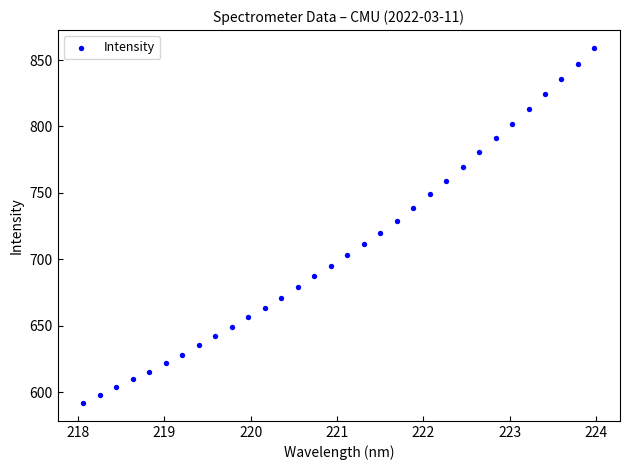

What is the range of Y values (max minus min)?

267.4